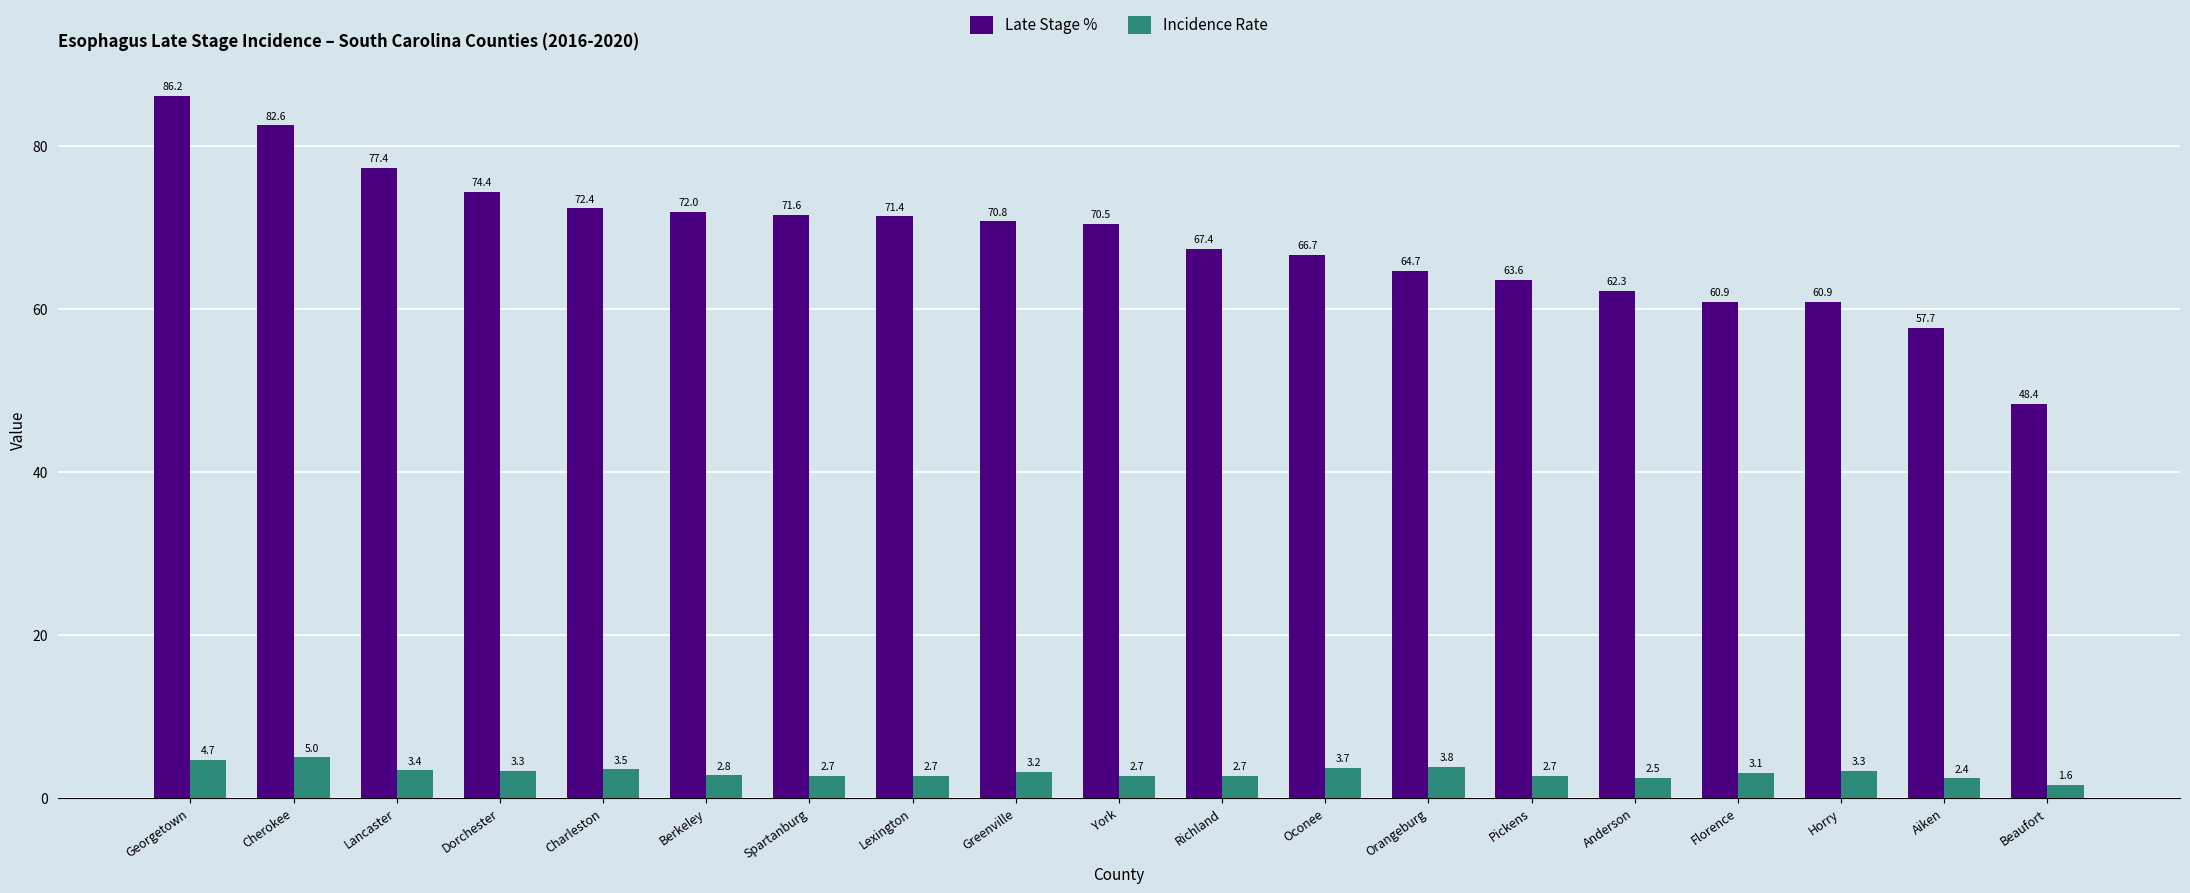

What is the sum of all Incidence Rate values?

59.8